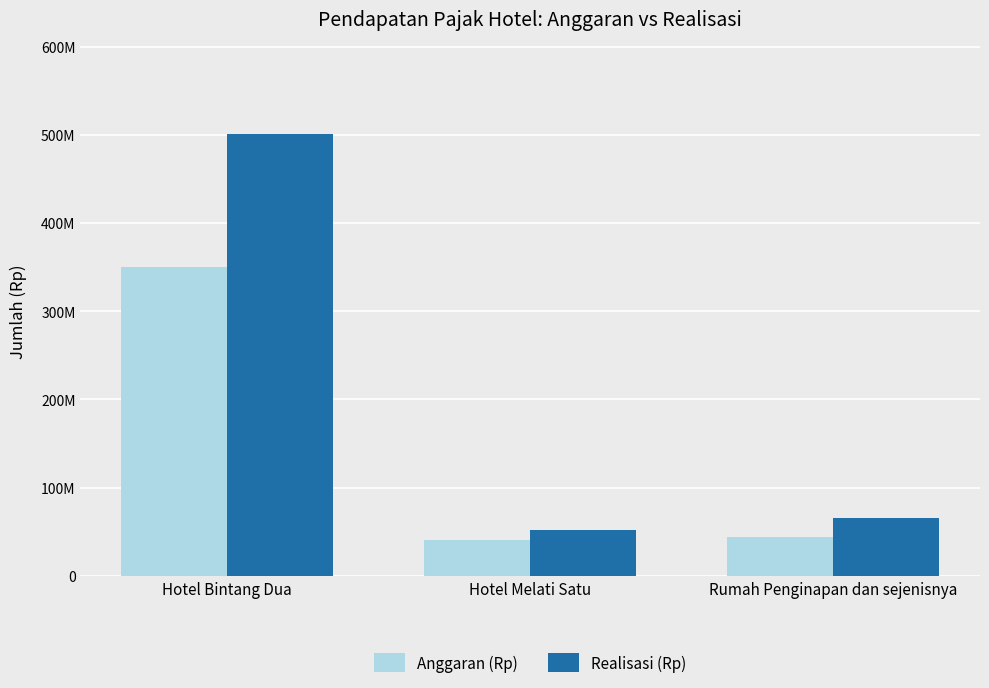

What is the difference between the highest and lowest values at Hotel Bintang Dua?

150618203